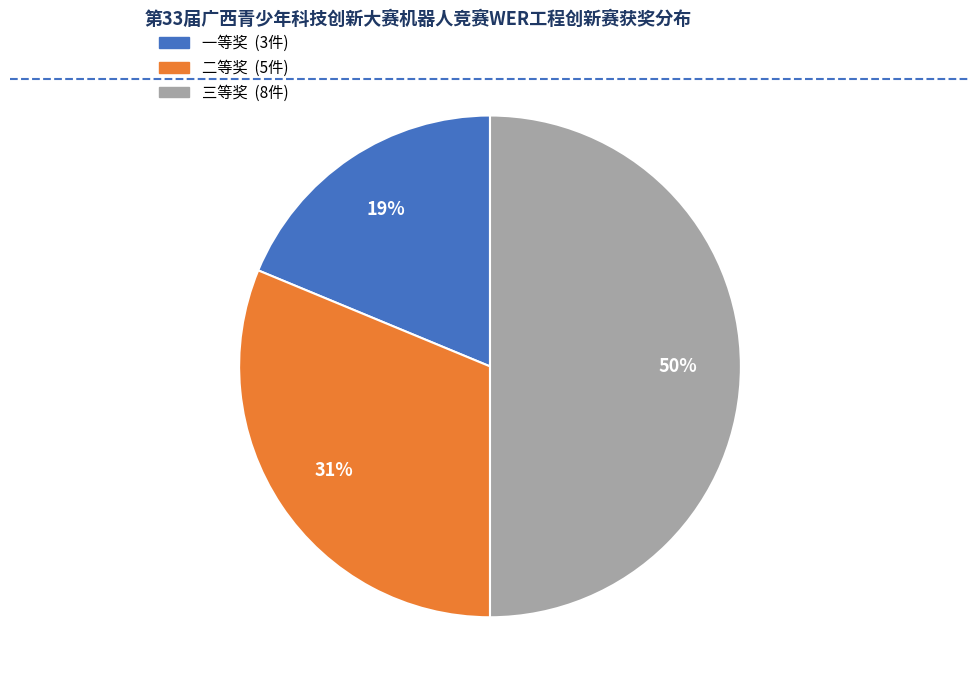

To the nearest percent, what is the combined percentage of 二等奖 and 一等奖?

50%